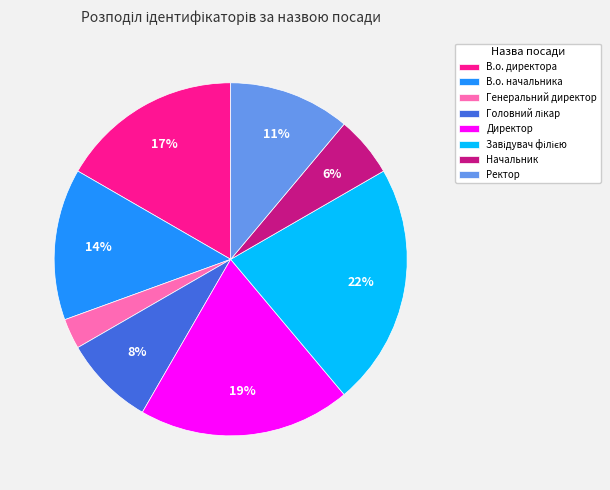

What is the smallest slice in the pie chart?

Генеральний директор